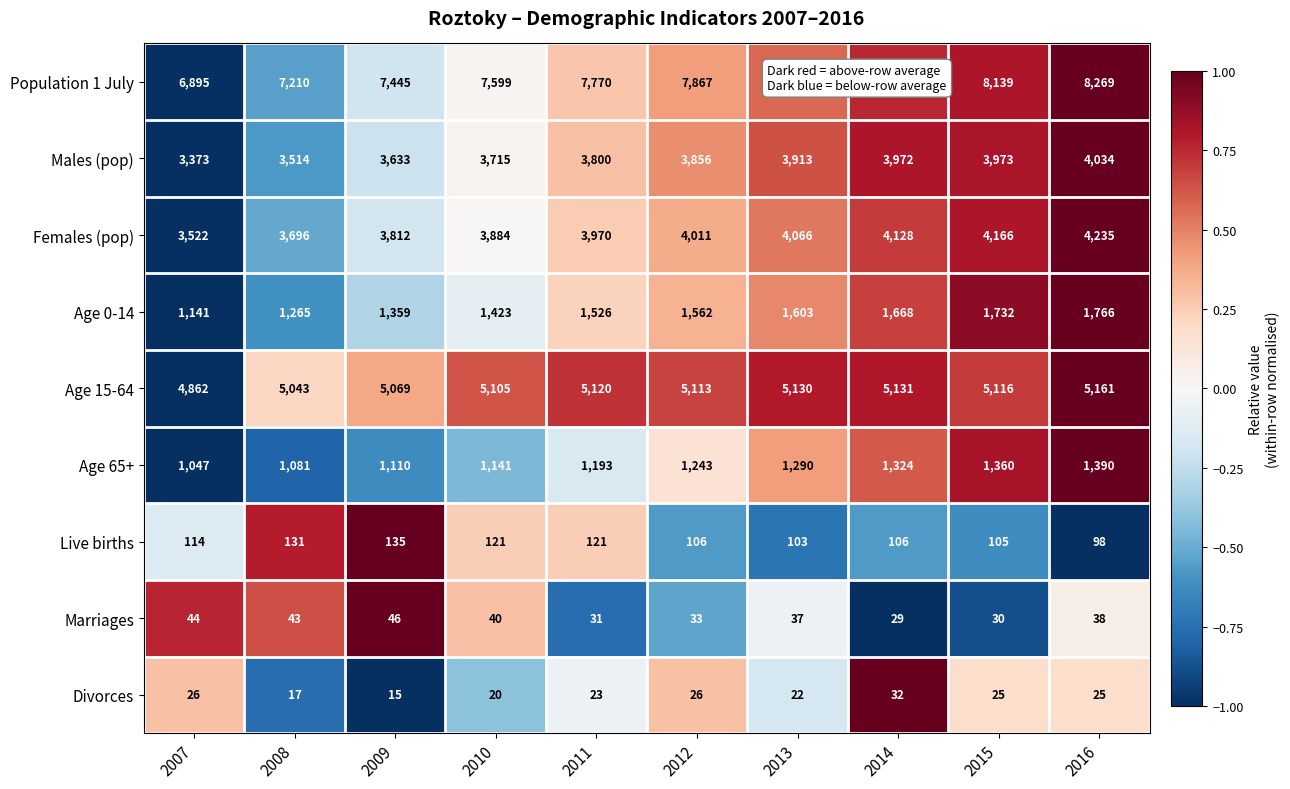

Count the Age 0-14 values in the range 1359 to 1668.

6